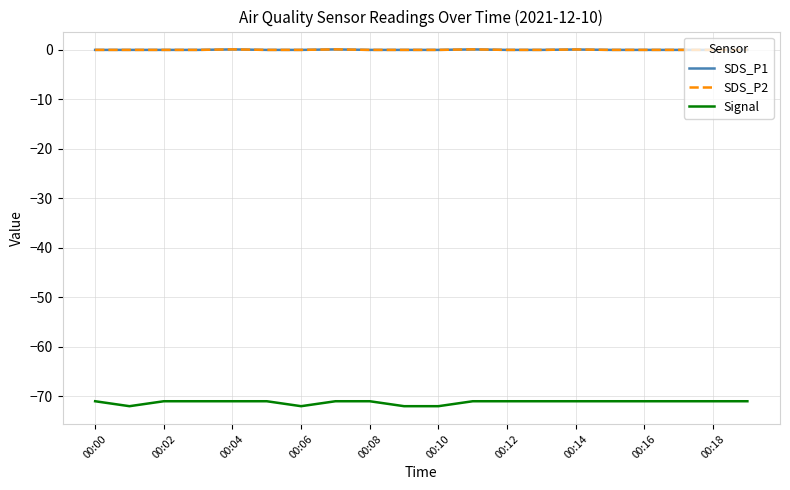

Does the chart have visible grid lines?

Yes